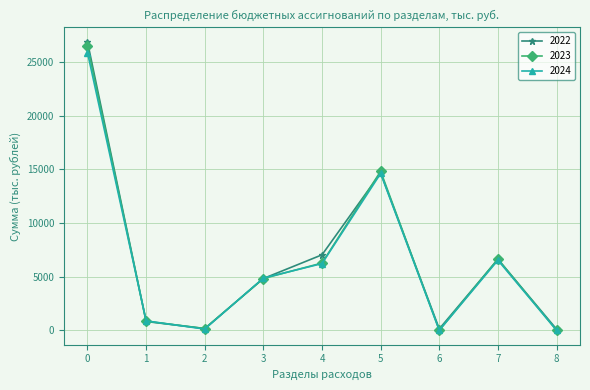

At which category does 2022 reach its first local valley?

2